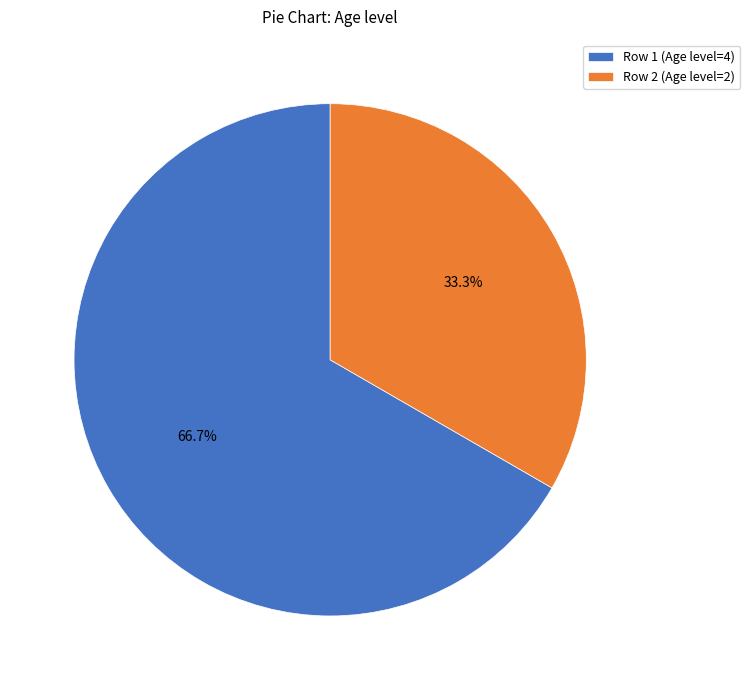

Which slice is the largest?

Row 1 (Age level=4)